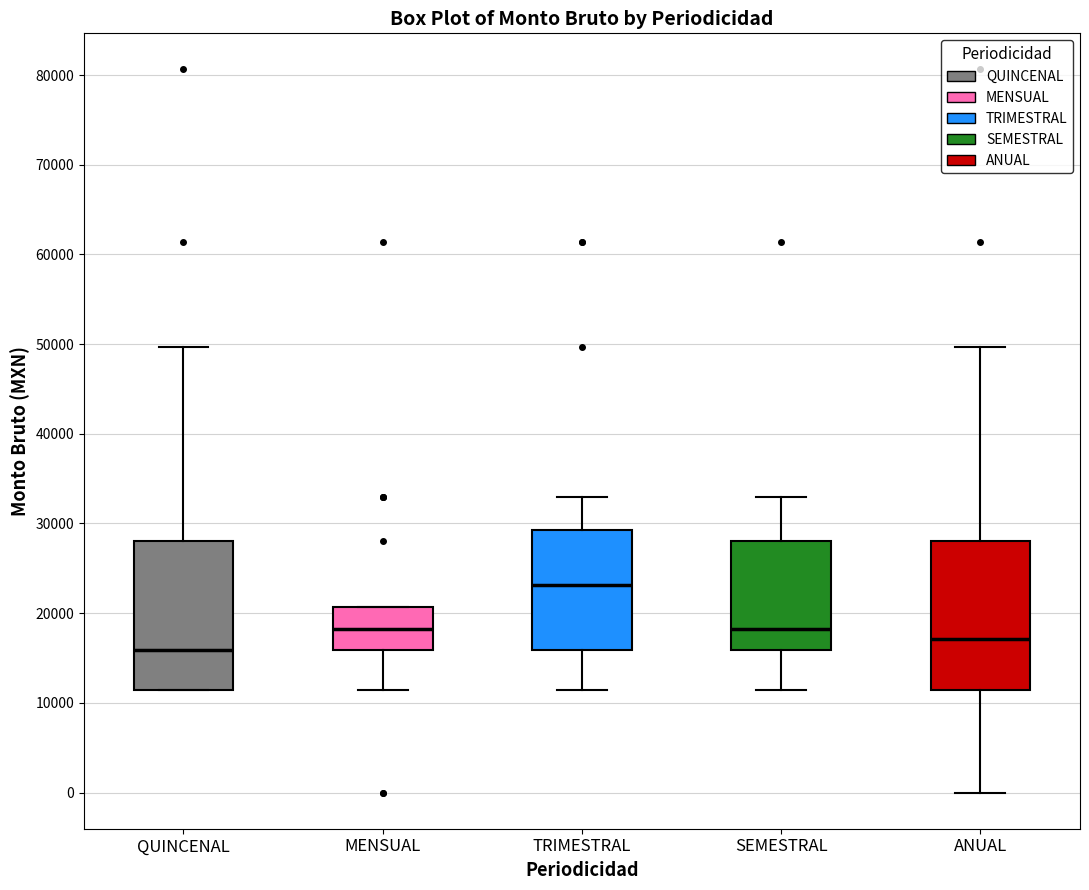

Which box has the lowest median line?

QUINCENAL